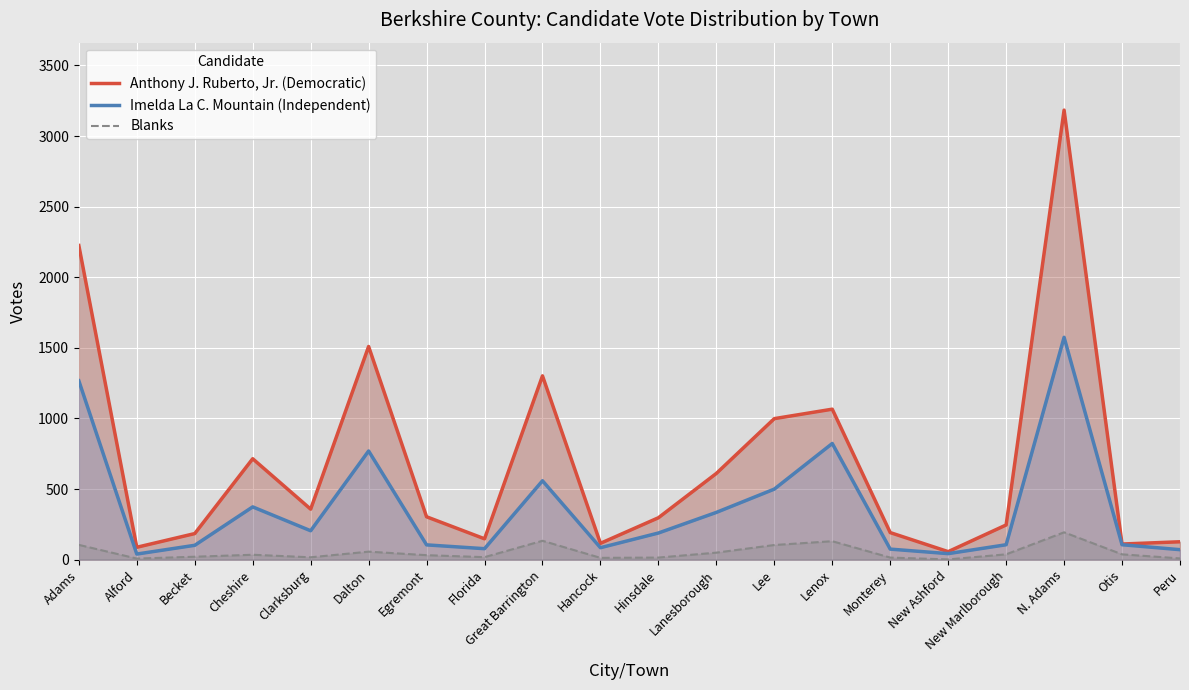

True or false: Imelda La C. Mountain (Independent) and Anthony J. Ruberto, Jr. (Democratic) intersect in this chart.

False